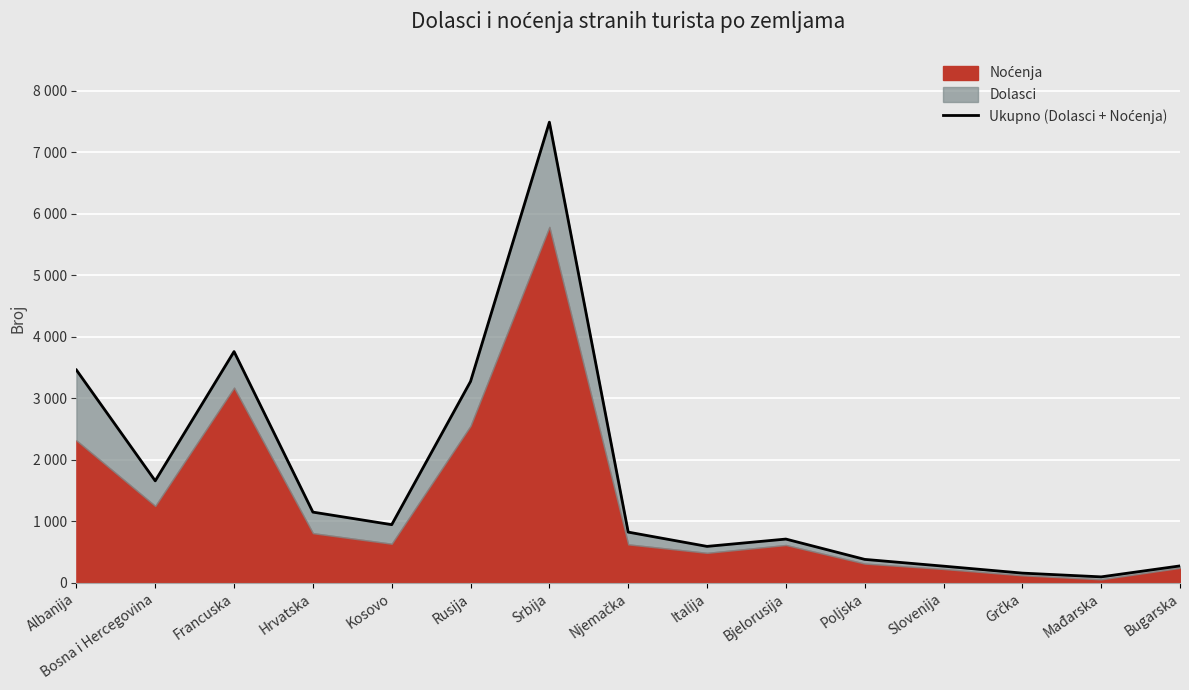

What is the change in value from Rusija to Poljska?

-2891